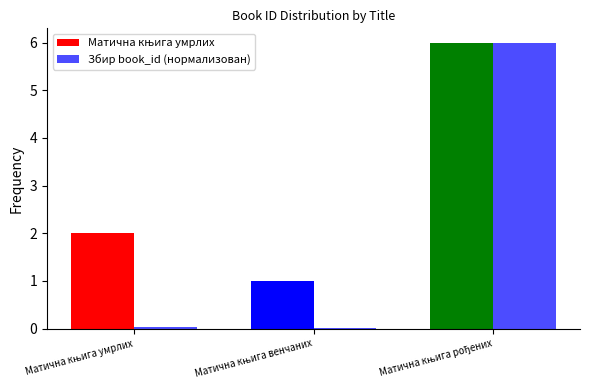

Reading left to right, extract all data points from this chart.

Матична књига умрлих: Матична књига умрлих=2.0	Матична књига венчаних=1.0	Матична књига рођених=6.0
Збир book_id (нормализован): Матична књига умрлих=0.0	Матична књига венчаних=0.0	Матична књига рођених=6.0